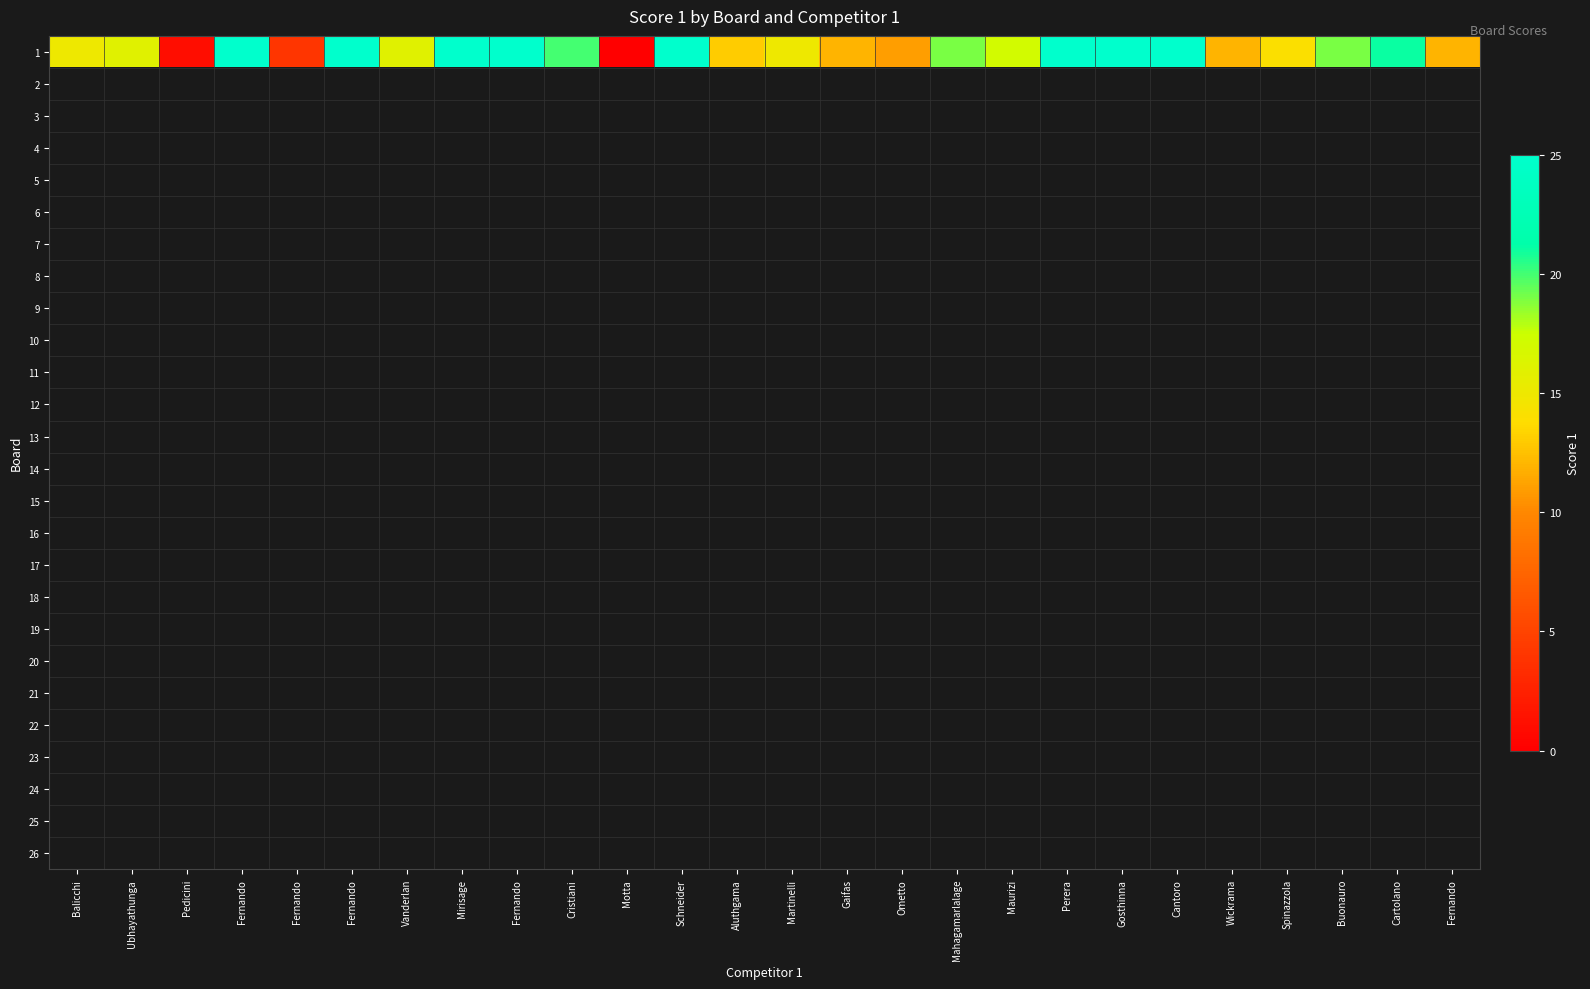

What is the maximum value shown in the chart?

25.0